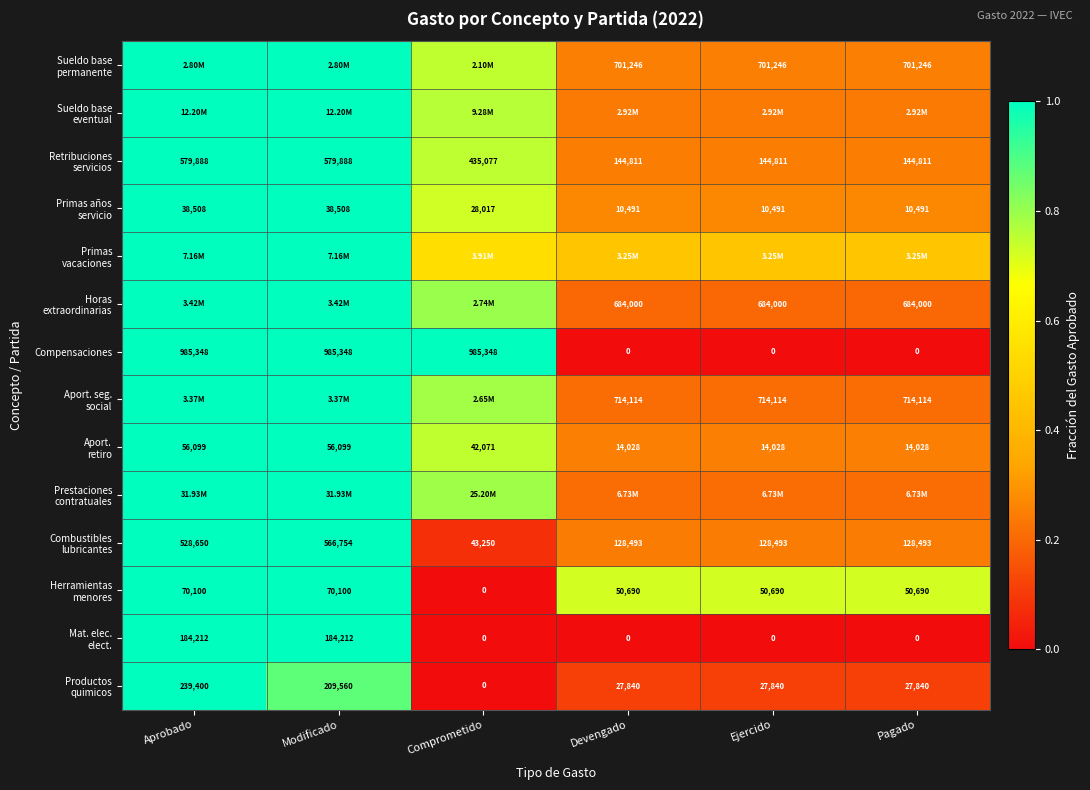

Is it true that Primas vacaciones equals 1.0 at Aprobado?

True